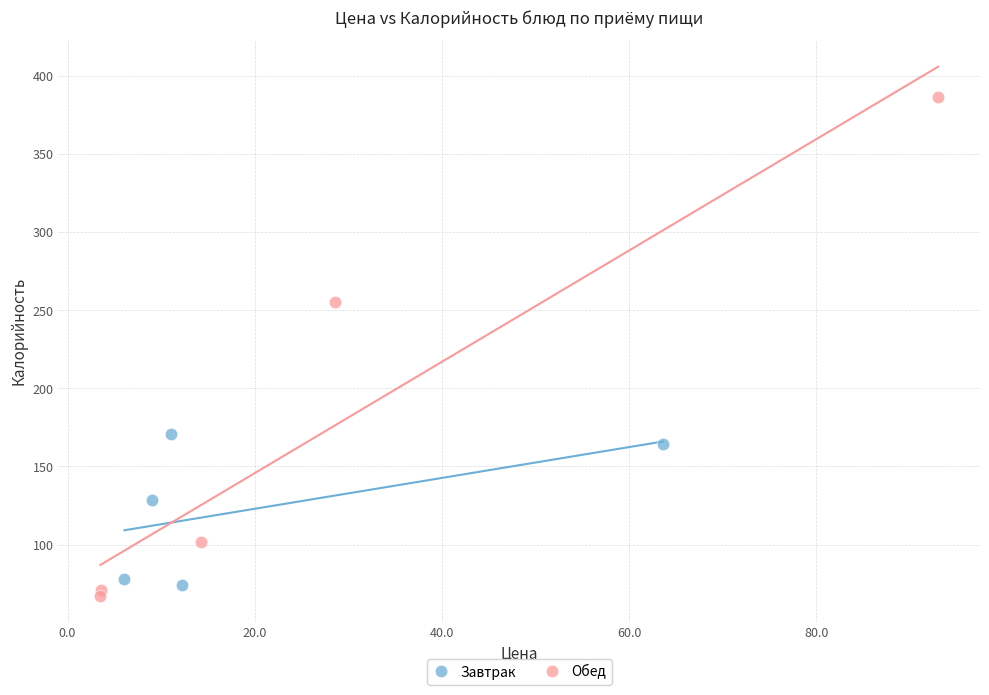

Which series reaches the maximum Y coordinate?

Обед